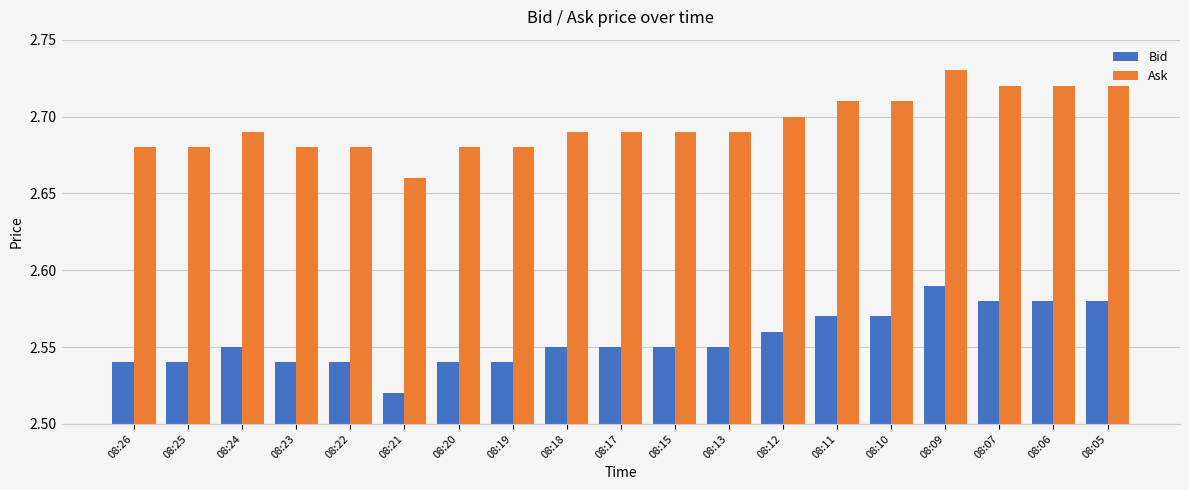

List the series in order of their overall mean, lowest first.

Bid, Ask